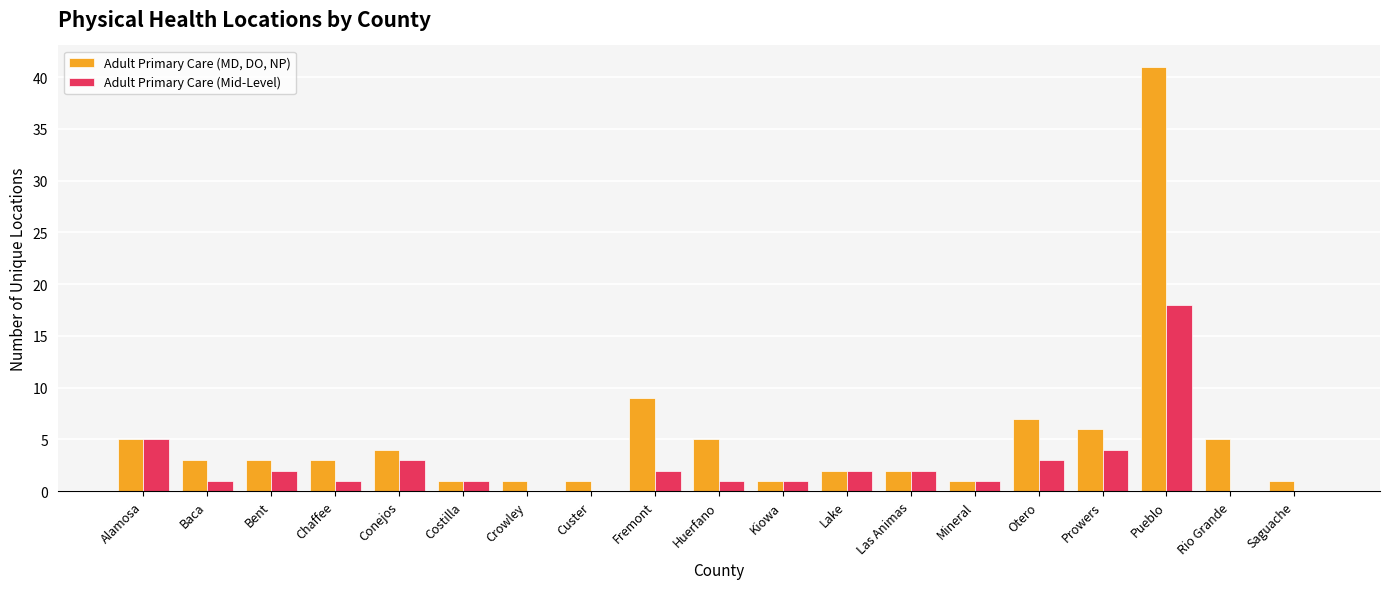

What is the sum of the Adult Primary Care (Mid-Level) values at Chaffee and Prowers?

5